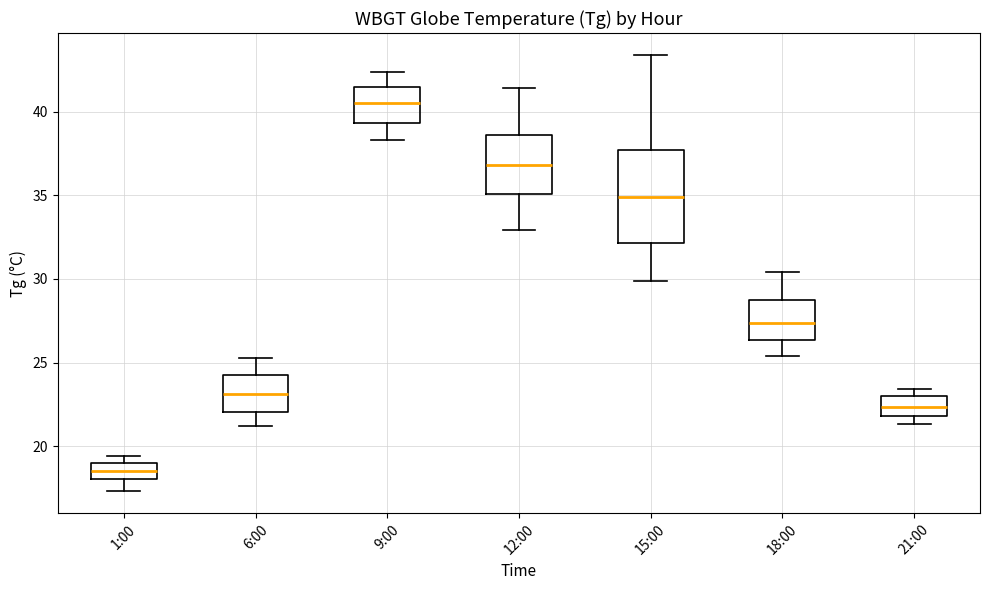

Reading left to right, read every box against the y-axis: the position of its median line, the range the box covers, and the ends of its whiskers. The values are not printed on the chart, so give them approximately, as read against the axis.

1:00: median 18.5, box 18.0 to 19.0, whiskers 17.5 to 19.5
6:00: median 23.0, box 22.0 to 24.5, whiskers 21.0 to 25.5
9:00: median 40.5, box 39.5 to 41.5, whiskers 38.5 to 42.5
12:00: median 37.0, box 35.0 to 38.5, whiskers 33.0 to 41.5
15:00: median 35.0, box 32.0 to 37.5, whiskers 30.0 to 43.5
18:00: median 27.5, box 26.5 to 29.0, whiskers 25.5 to 30.5
21:00: median 22.5, box 22.0 to 23.0, whiskers 21.5 to 23.5